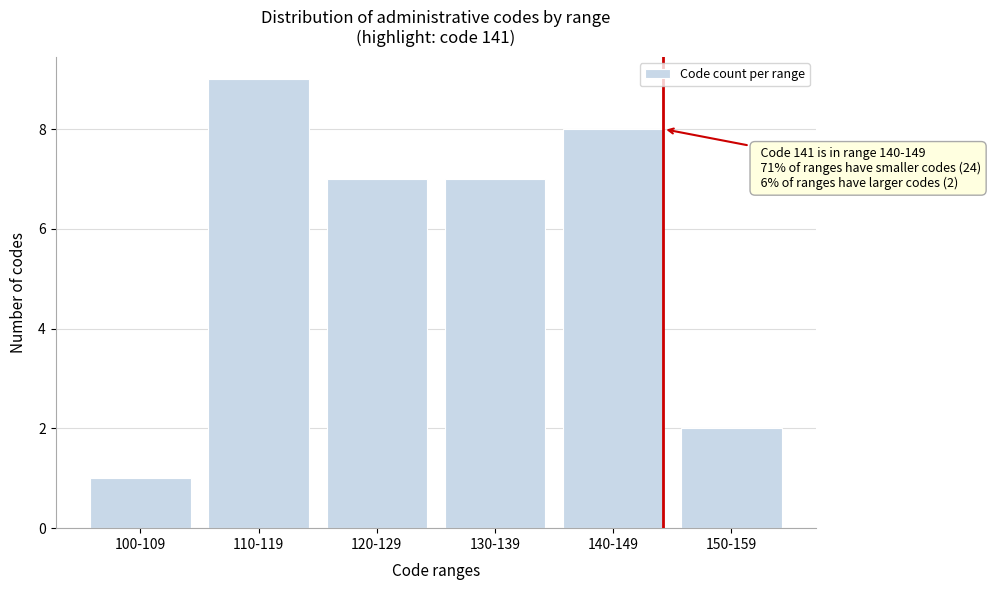

Reading left to right, transcribe all the data shown in this chart.

100-109=1	110-119=9	120-129=7	130-139=7	140-149=8	150-159=2